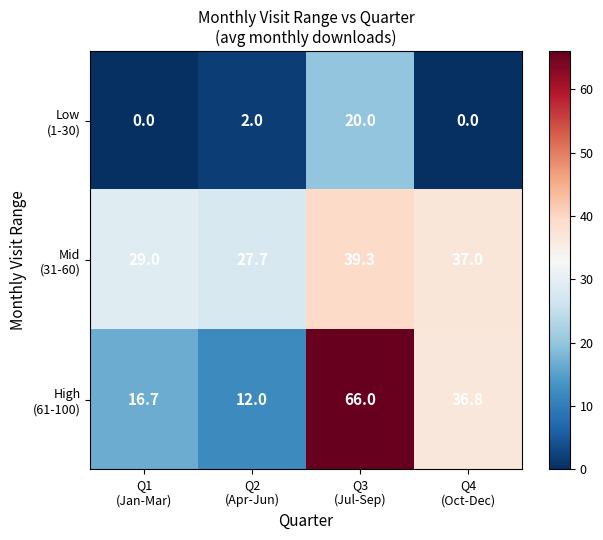

Count the number of data series in this chart.

3